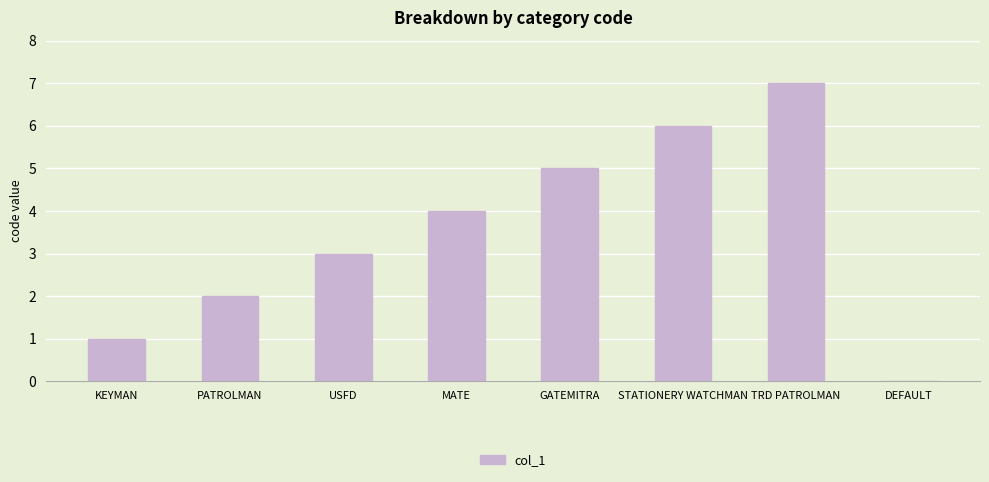

Reading left to right, extract all data points from this chart.

KEYMAN=1	PATROLMAN=2	USFD=3	MATE=4	GATEMITRA=5	STATIONERY WATCHMAN=6	TRD PATROLMAN=7	DEFAULT=0